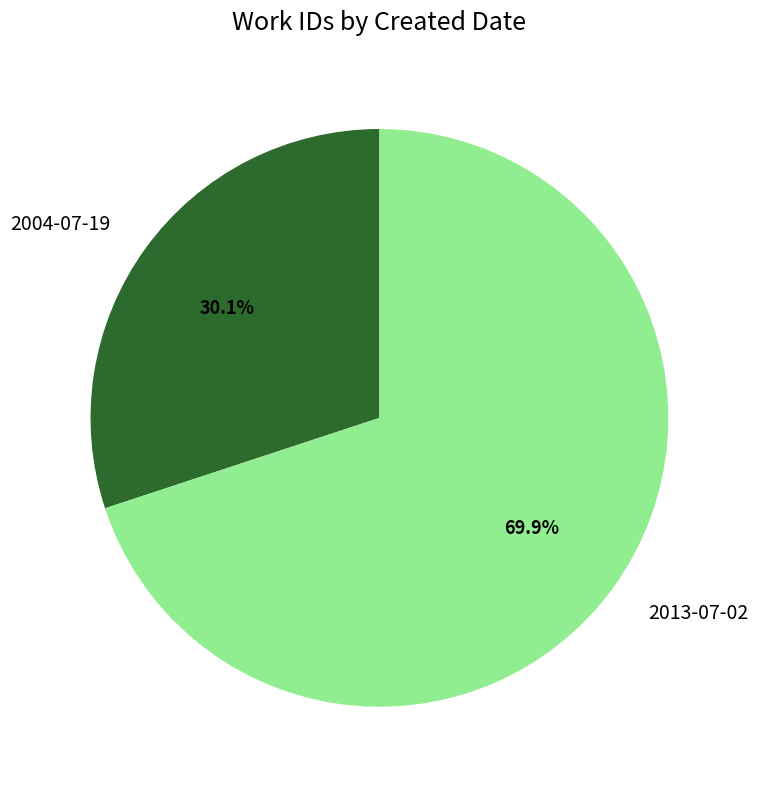

Is 2013-07-02 the majority of the pie?

Yes